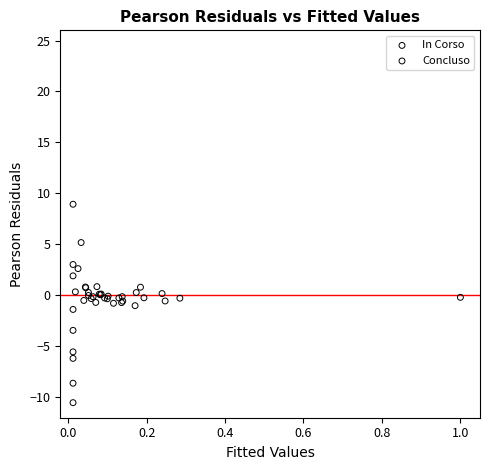

What are all the series names shown in the legend?

In Corso, Concluso